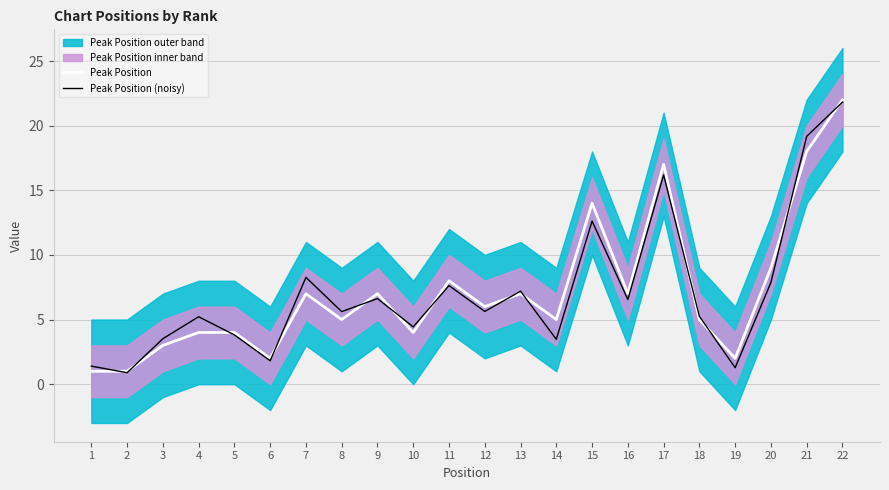

How many interior local valleys does the Peak Position series have?

7